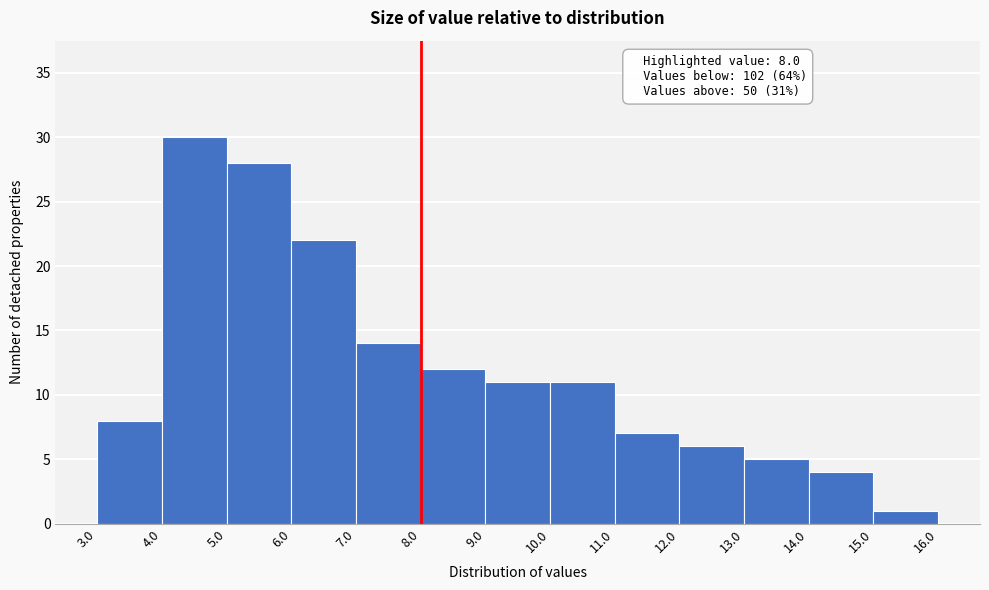

Which range on the x-axis has the tallest bar?

4.0 to 5.0